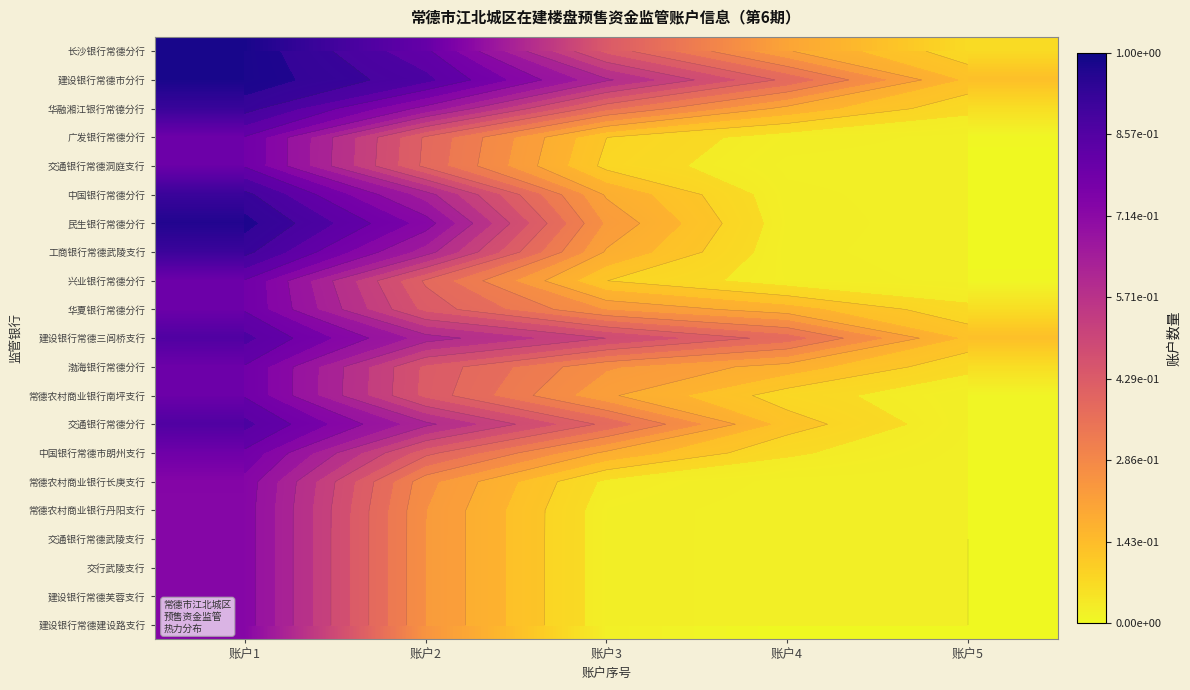

What is the sum of all 交通银行常德武陵支行 values?

1.0